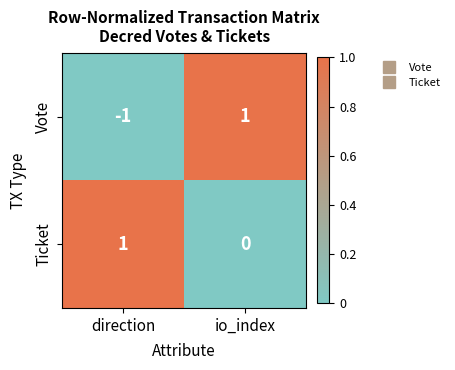

Which category has the lowest value in the Vote series?

direction